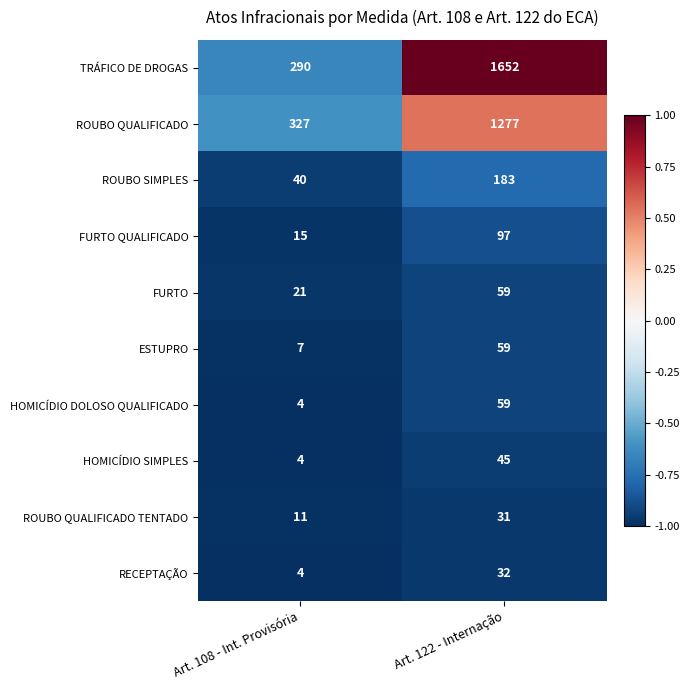

Which series has the largest range (max minus min)?

TRÁFICO DE DROGAS